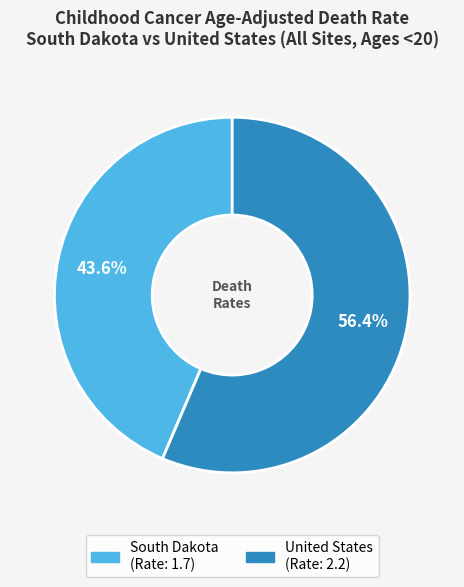

Count the number of slices in the pie.

2